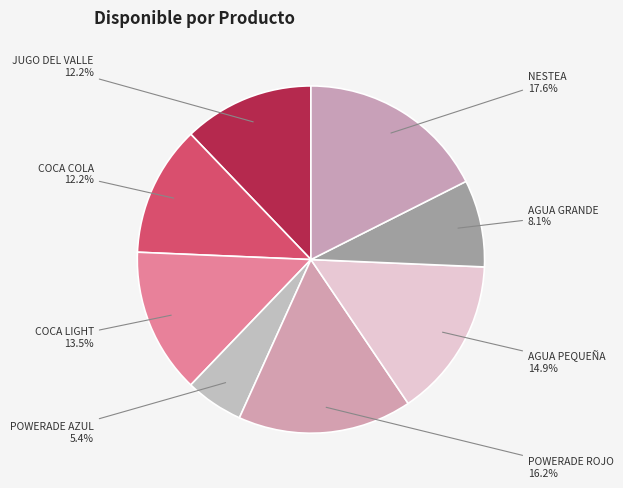

Is there any slice that represents more than half of the pie?

No